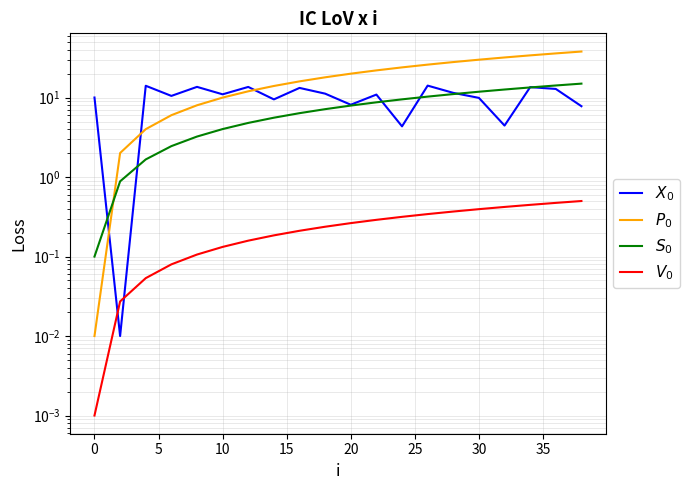

Is this an area chart (filled region under the line)?

No